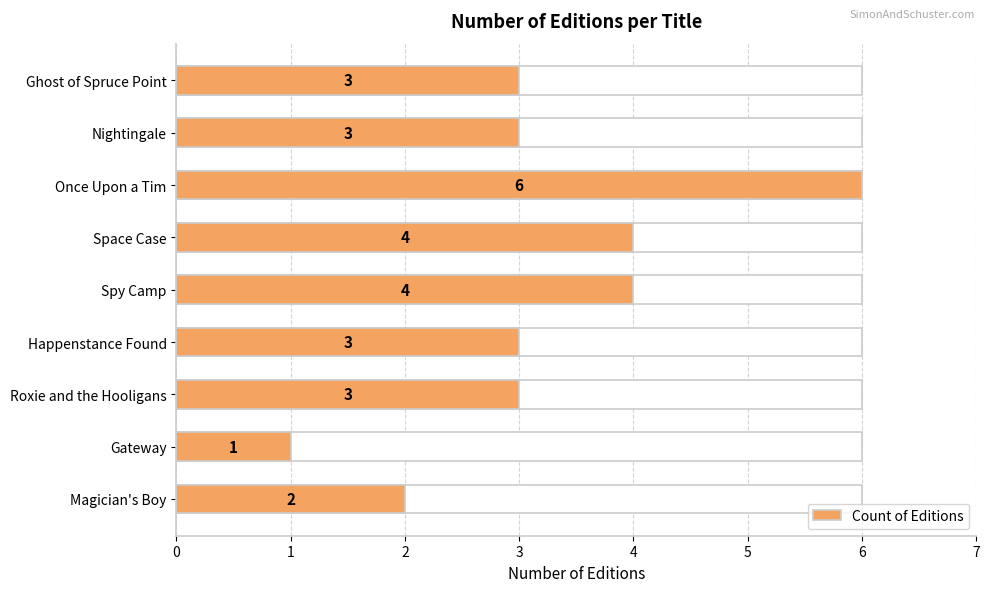

What is the average value?

3